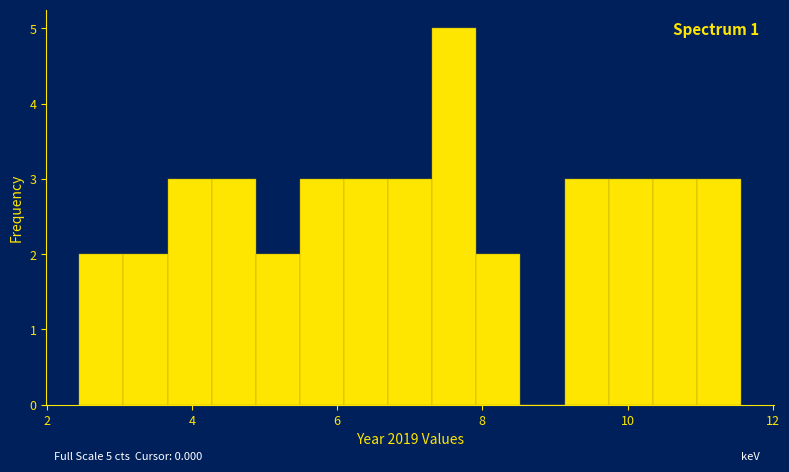

Read against the x-axis, roughly where is the centre of the tallest bar?

7.6